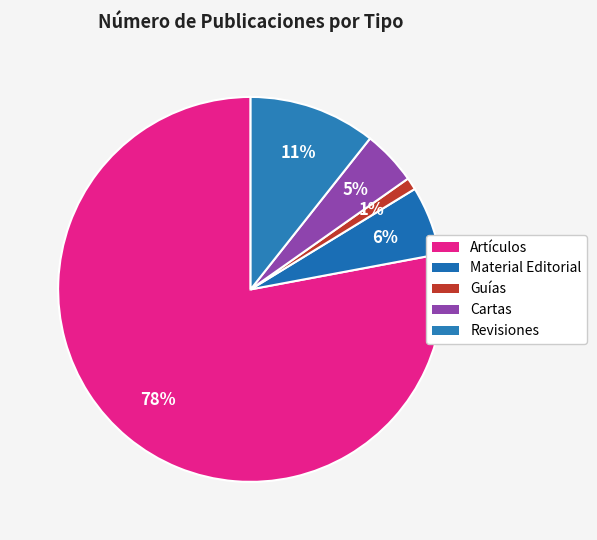

Does any single category account for the majority?

Yes